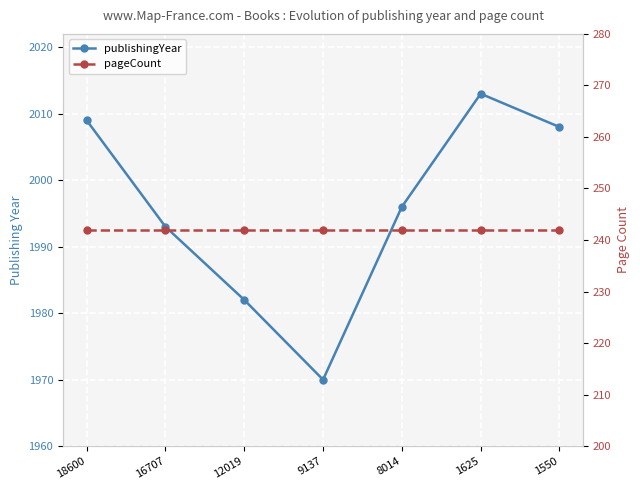

Reading right to left, transcribe all the data shown in this chart.

publishingYear: 2008	2013	1996	1970	1982	1993	2009
pageCount: 242	242	242	242	242	242	242